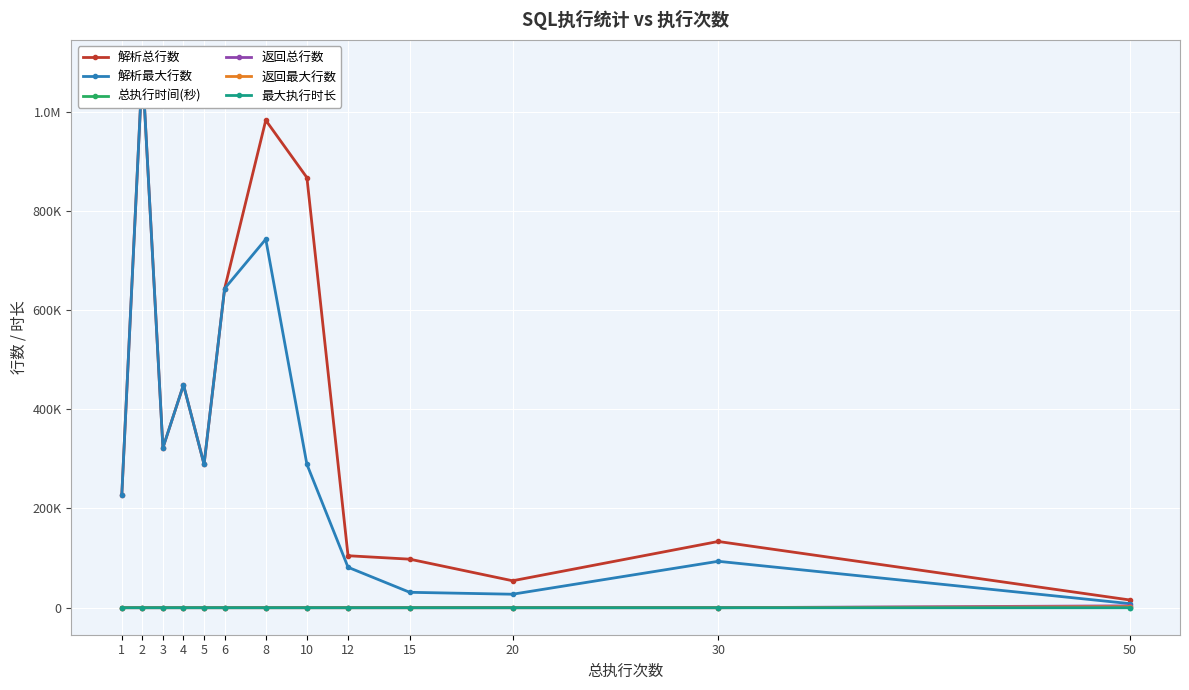

What is the sum of the 返回最大行数 values at 6 and 5?

1